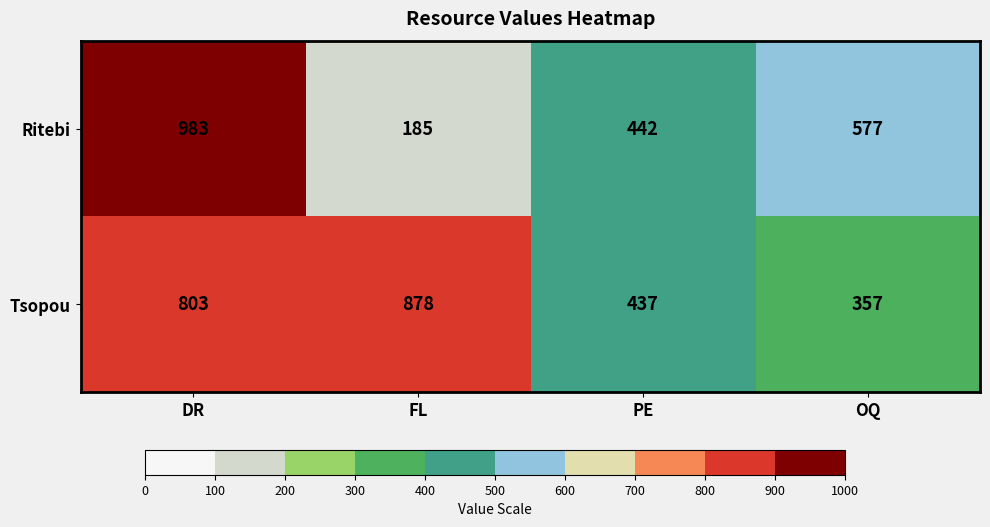

Which series has the largest total across all categories?

Tsopou